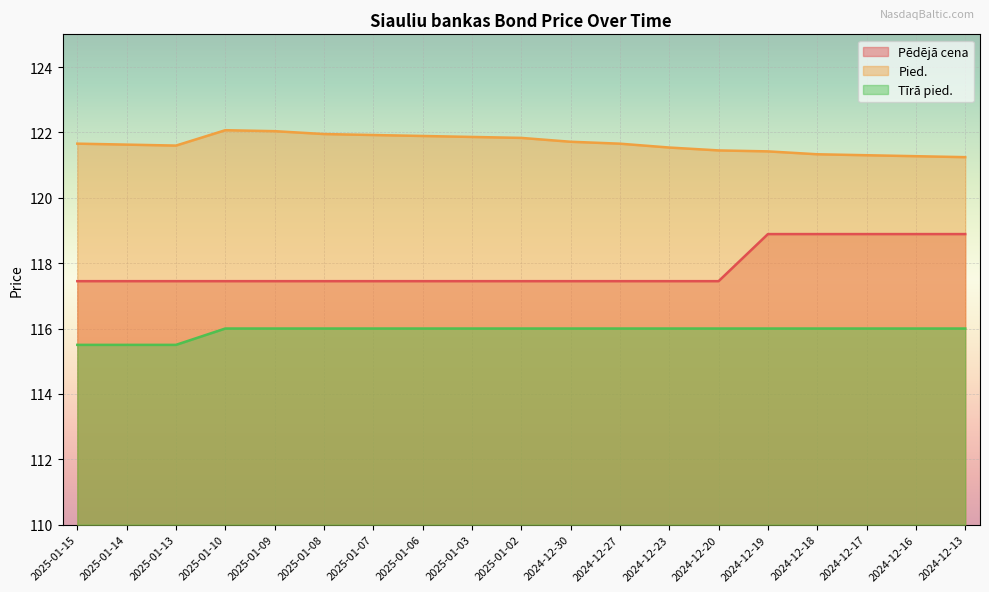

How many lines are shown in the chart?

3